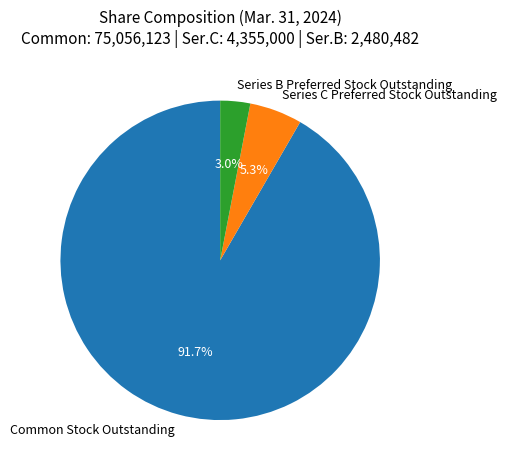

To the nearest percent, what portion does Common Stock Outstanding represent?

92%